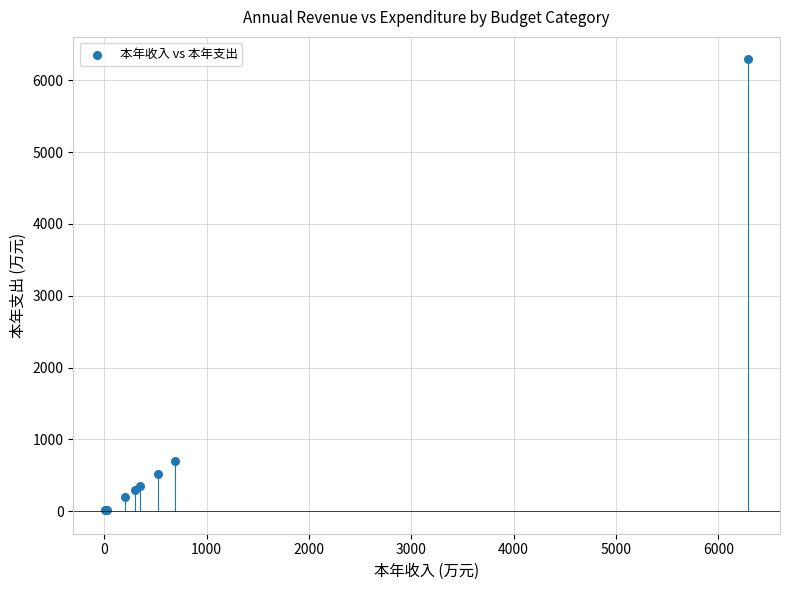

What Y value in the scatter plot is closest to 3149?

693.5